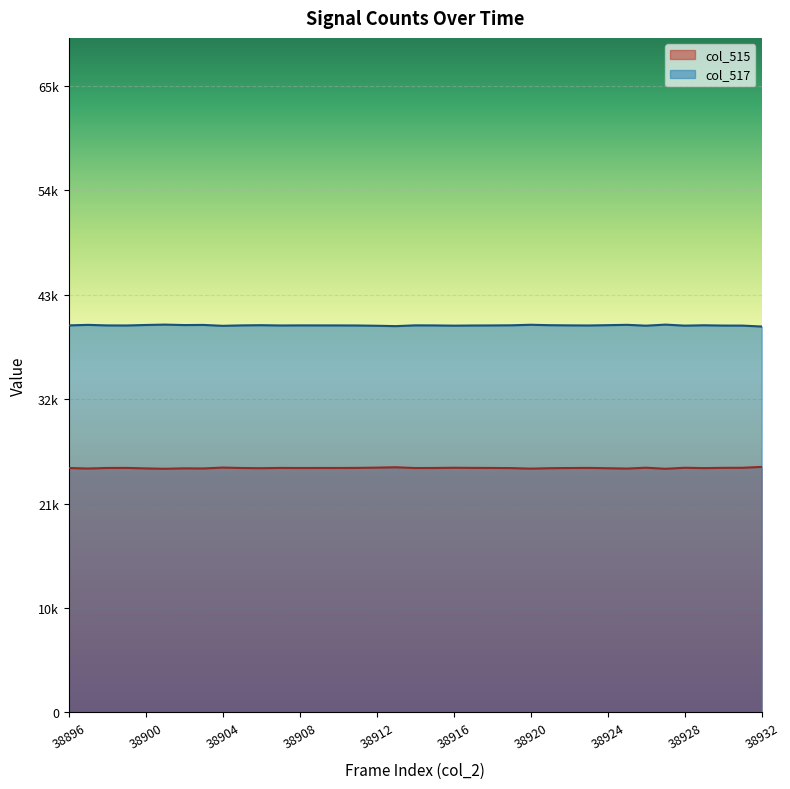

At which category is the sum across all series the highest?

38896